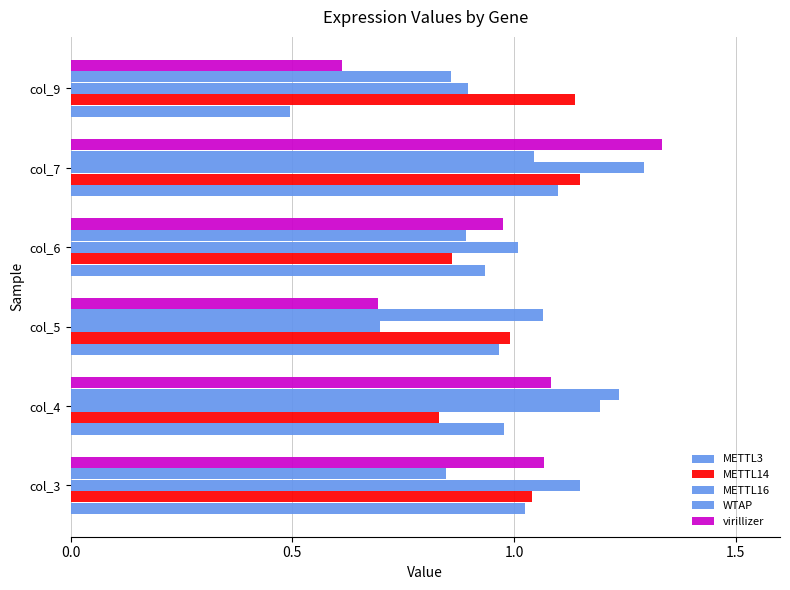

How many values in the virillizer series are below 1?

3